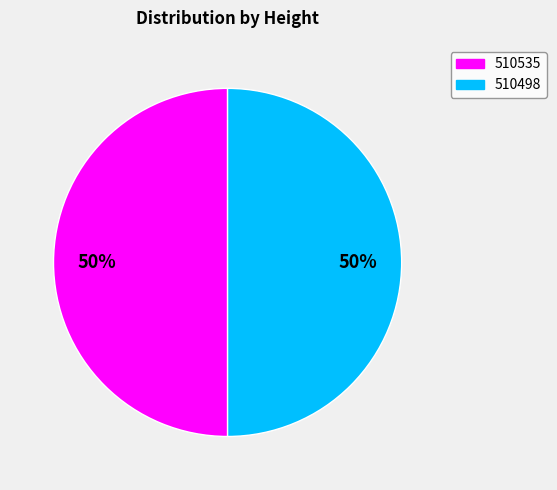

Is the sum of 510498 and 510535 greater than half?

Yes